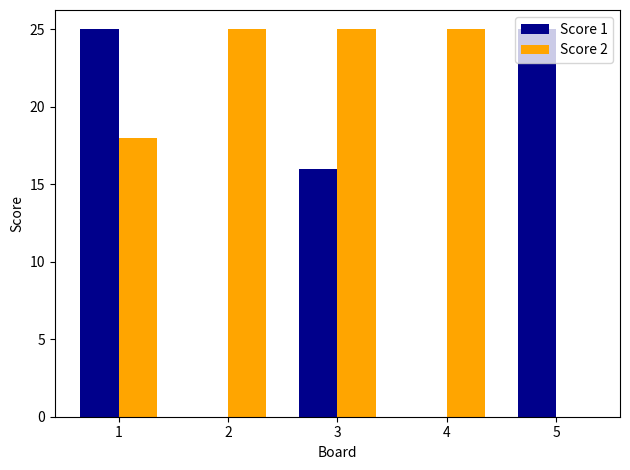

List the series in order of their overall mean, highest first.

Score 2, Score 1